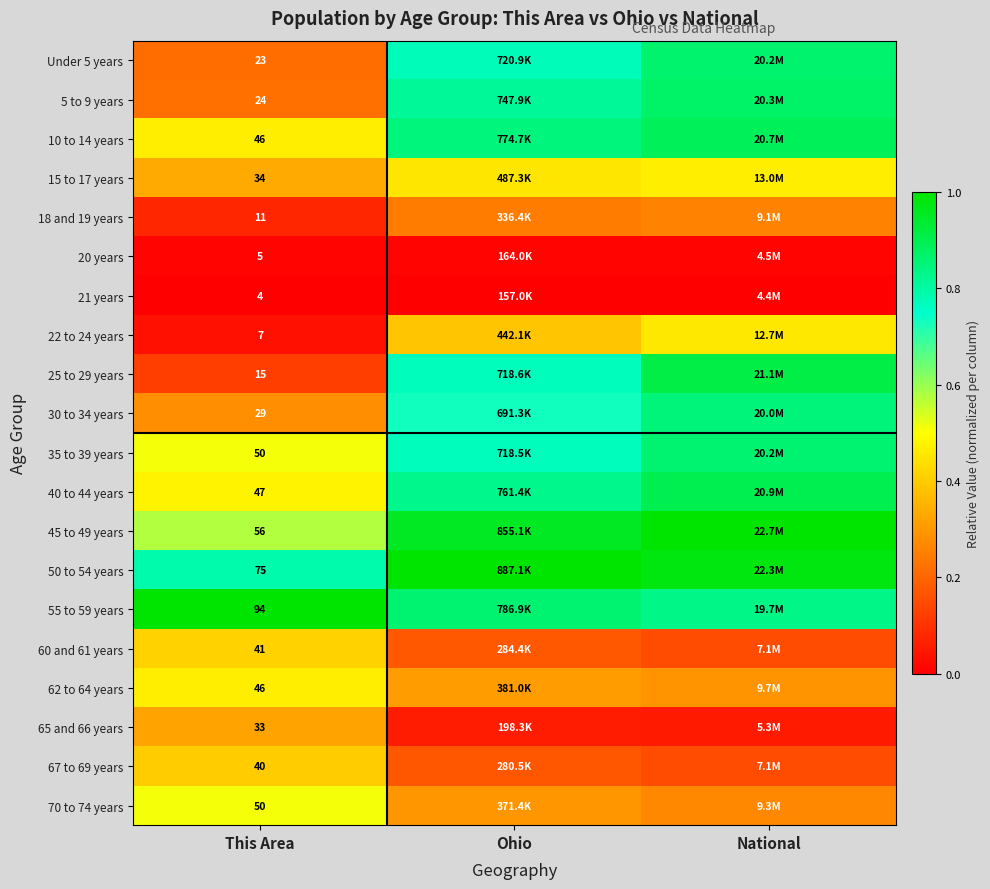

At which label does 21 years reach its peak?

This Area